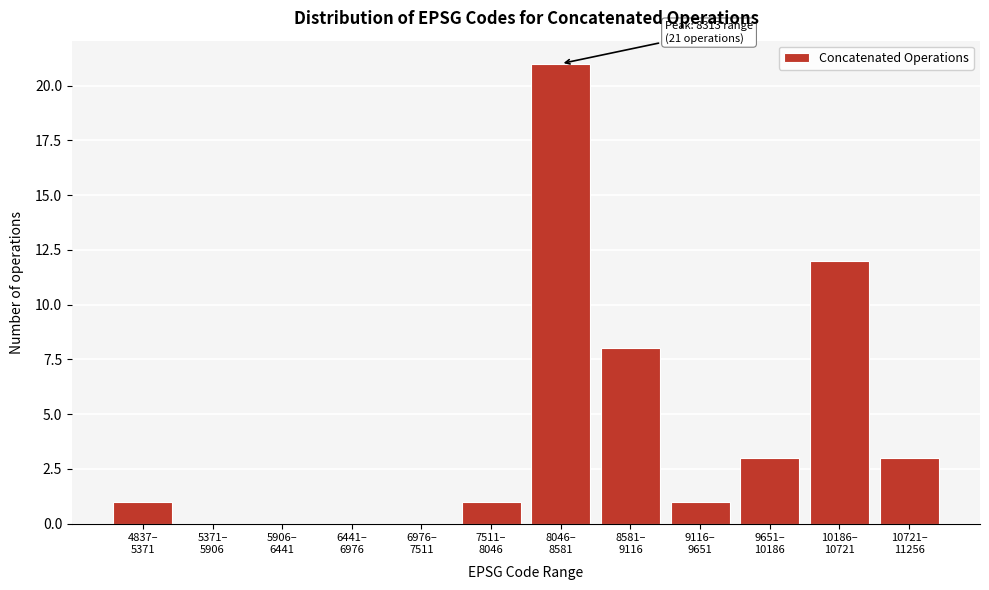

What is the sum of all values?

50